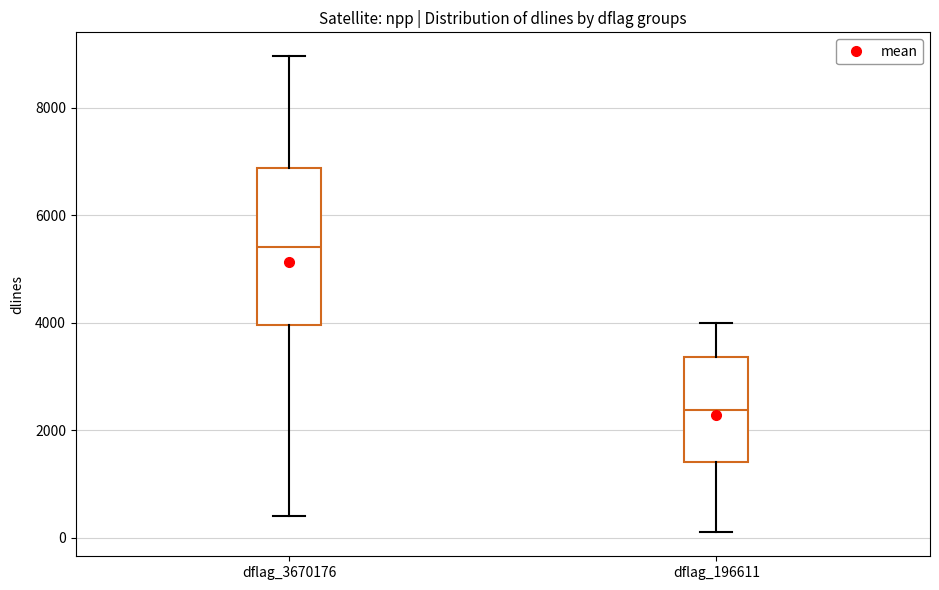

Which box's median line is the lowest?

dflag_196611